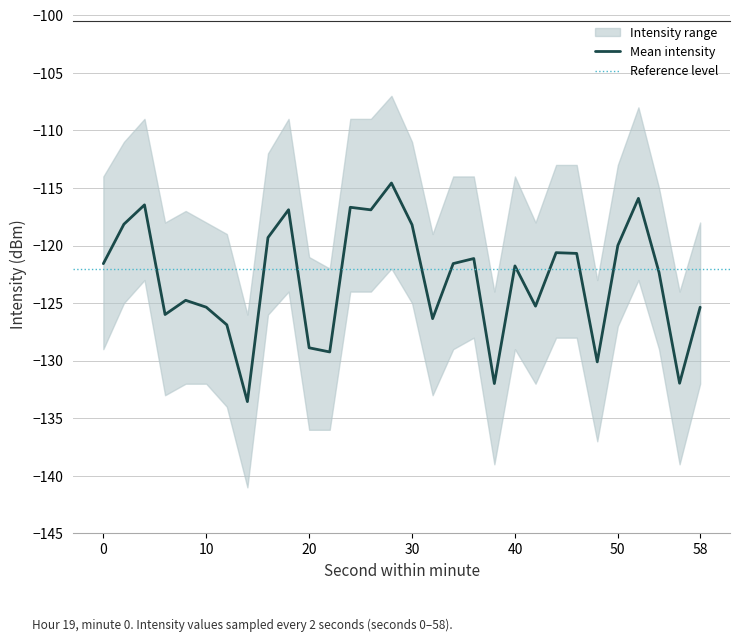

True or false: lower_bound and upper_bound intersect in this chart.

False